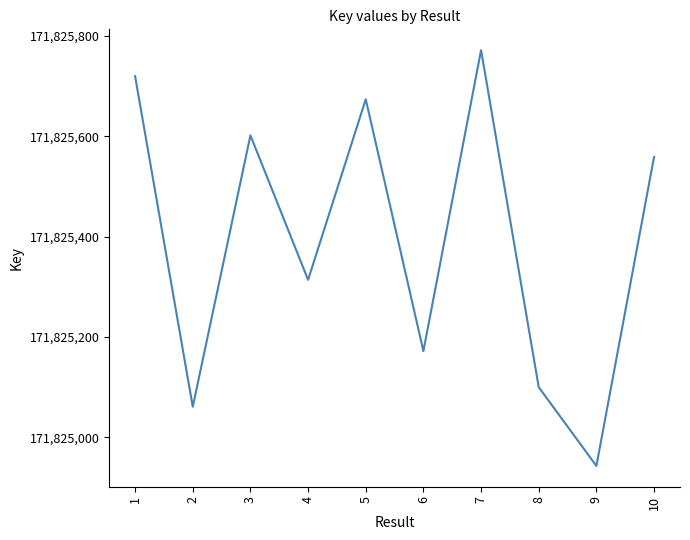

What is the minimum value shown in the chart?

171824943